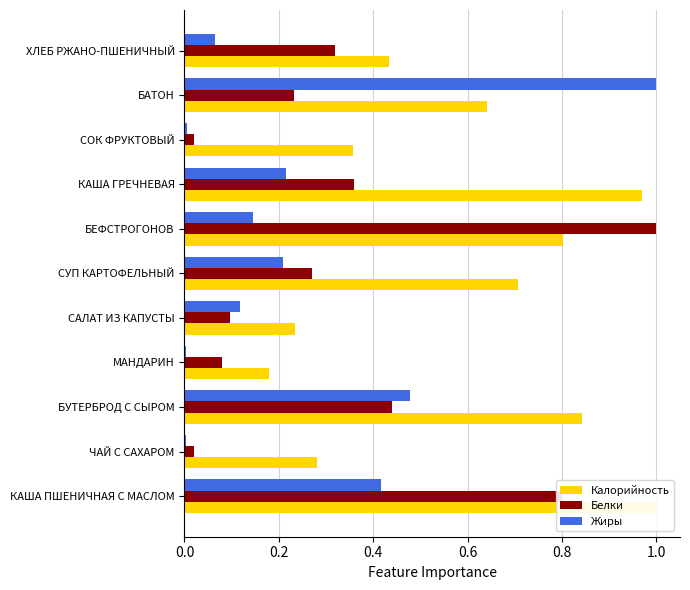

What is the sum of the Жиры values at СОК ФРУКТОВЫЙ and ХЛЕБ РЖАНО-ПШЕНИЧНЫЙ?

0.1